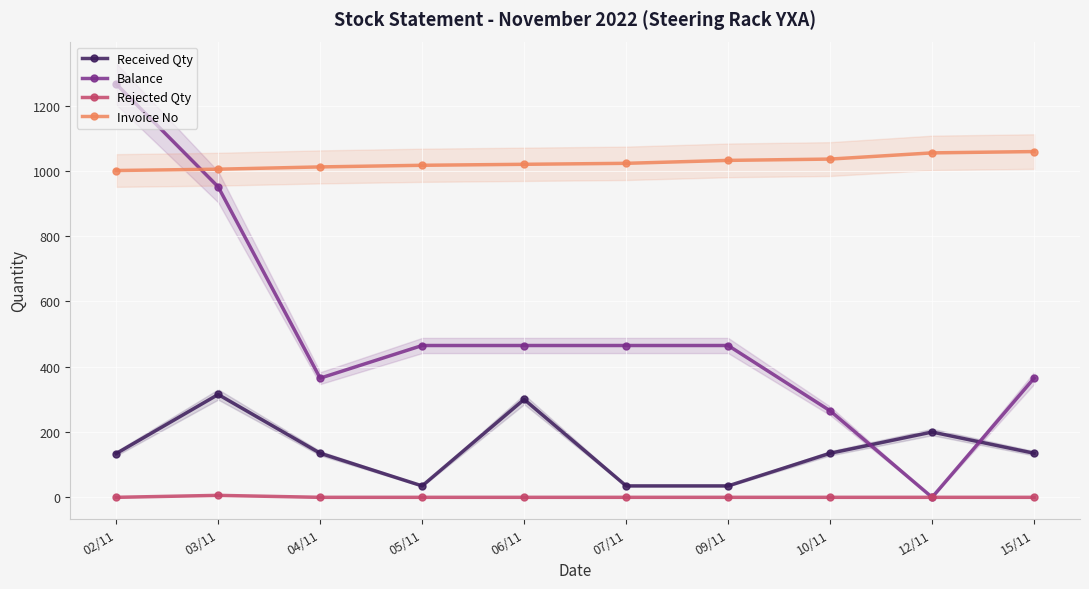

What is the sum of all Rejected Qty values?

6